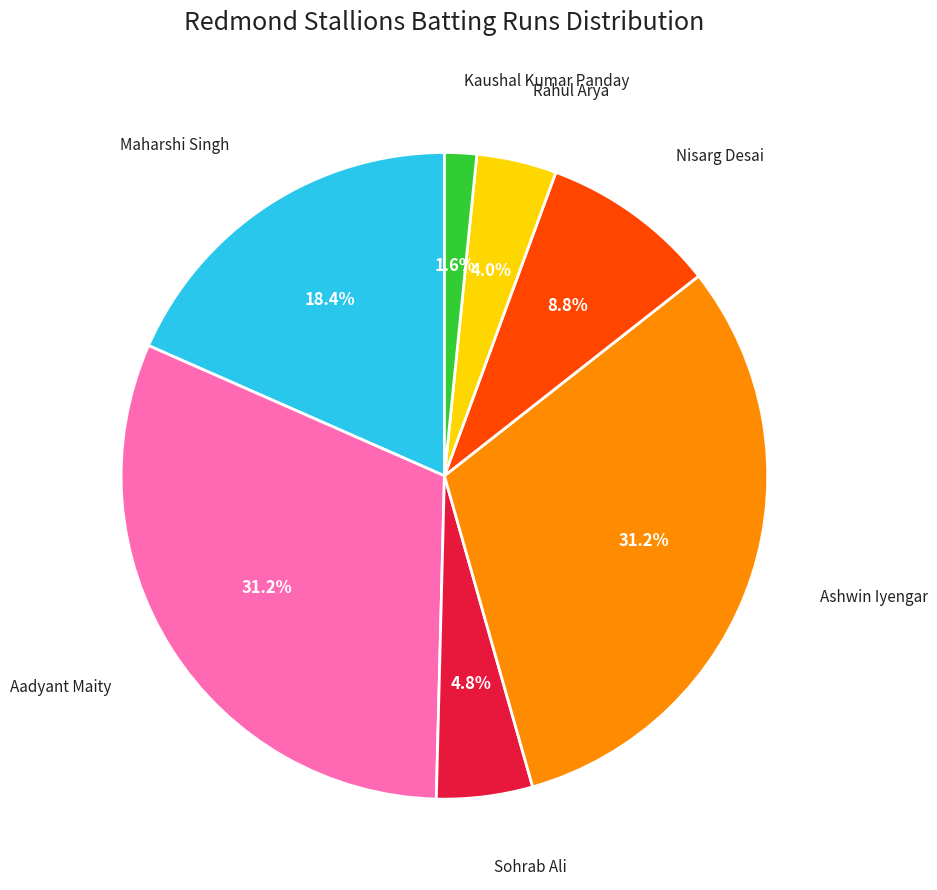

Which has a higher value, Ashwin Iyengar or Maharshi Singh?

Ashwin Iyengar